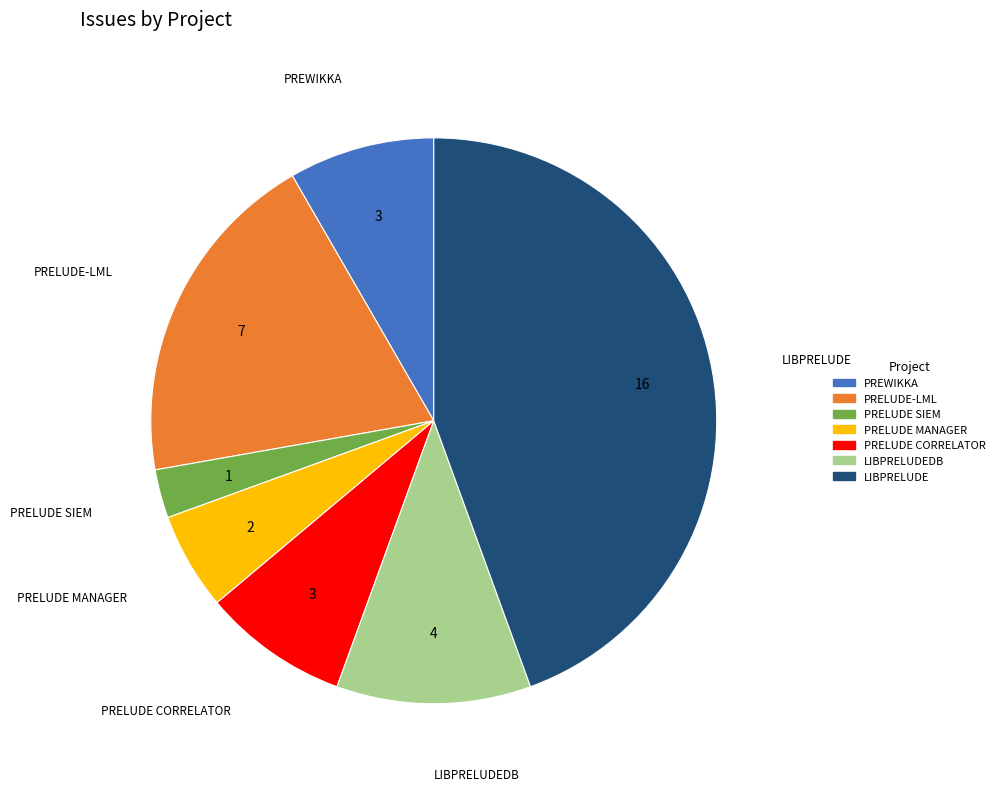

Is there a majority slice in this chart?

No